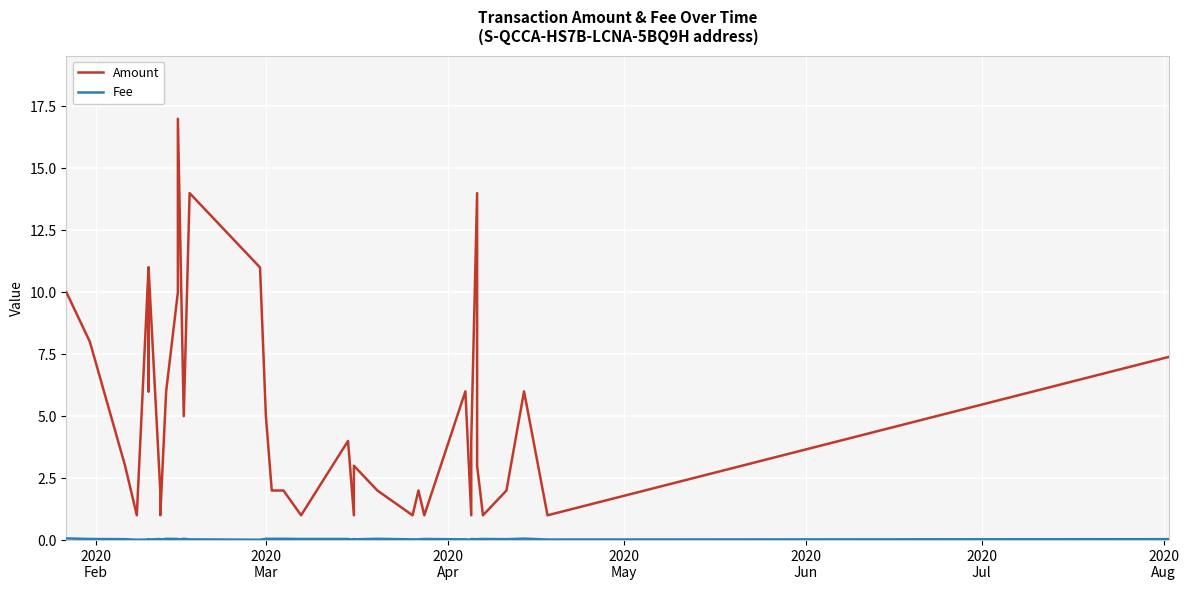

Does the chart display data point markers on the line(s)?

No